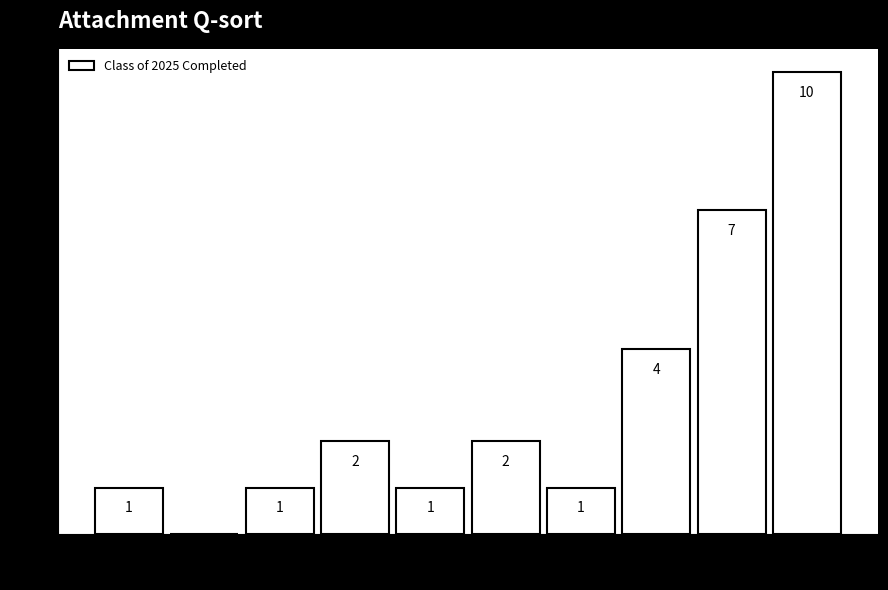

Read against the x-axis, roughly where is the centre of the tallest bar?

31.0